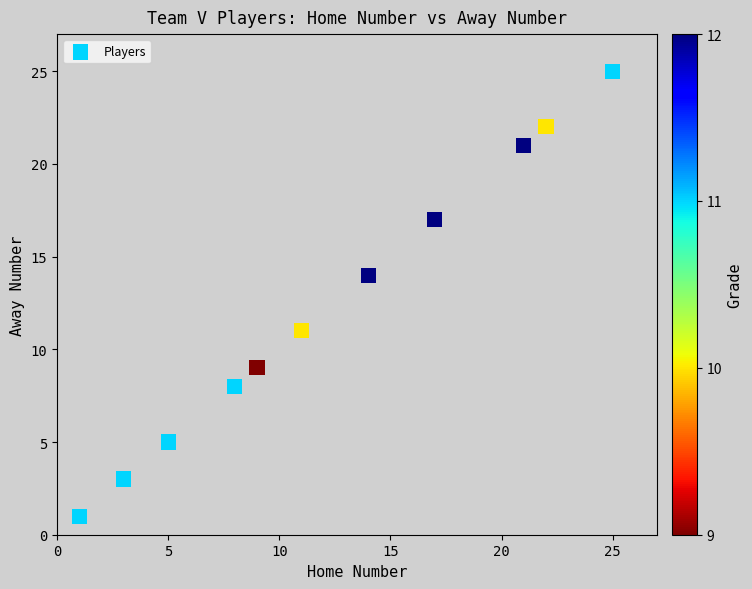

What is the average Y value?

12